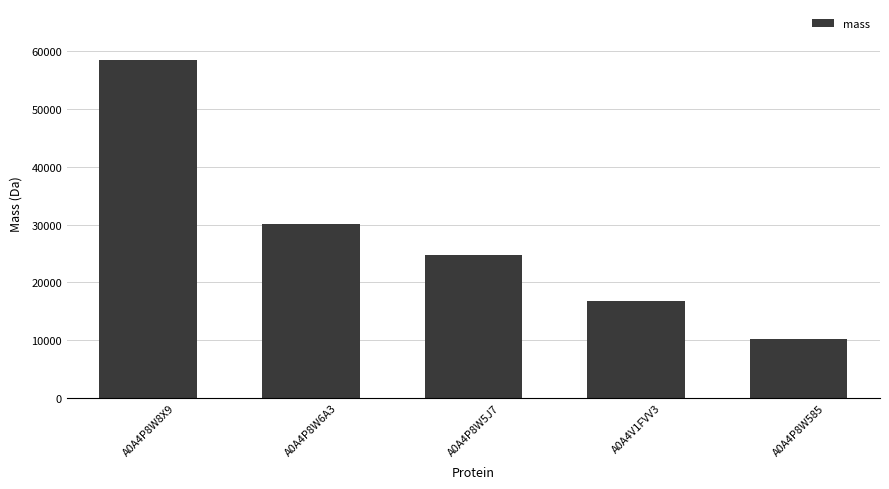

Is it true that the value at A0A4P8W585 is 10121.4?

True